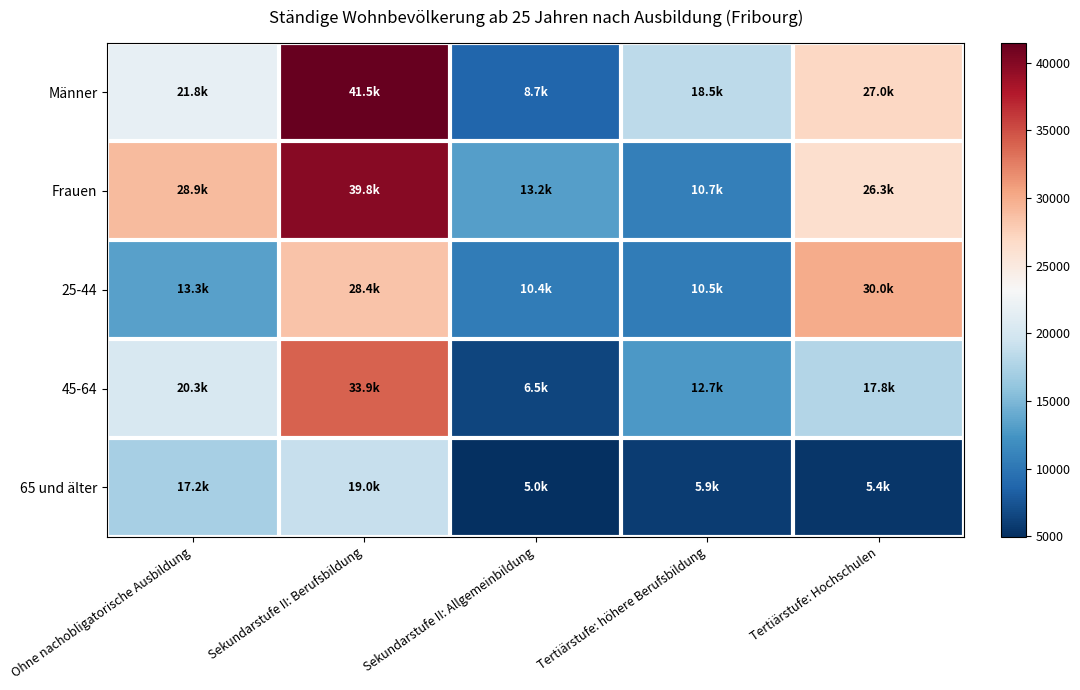

How many distinct data groups are displayed?

5